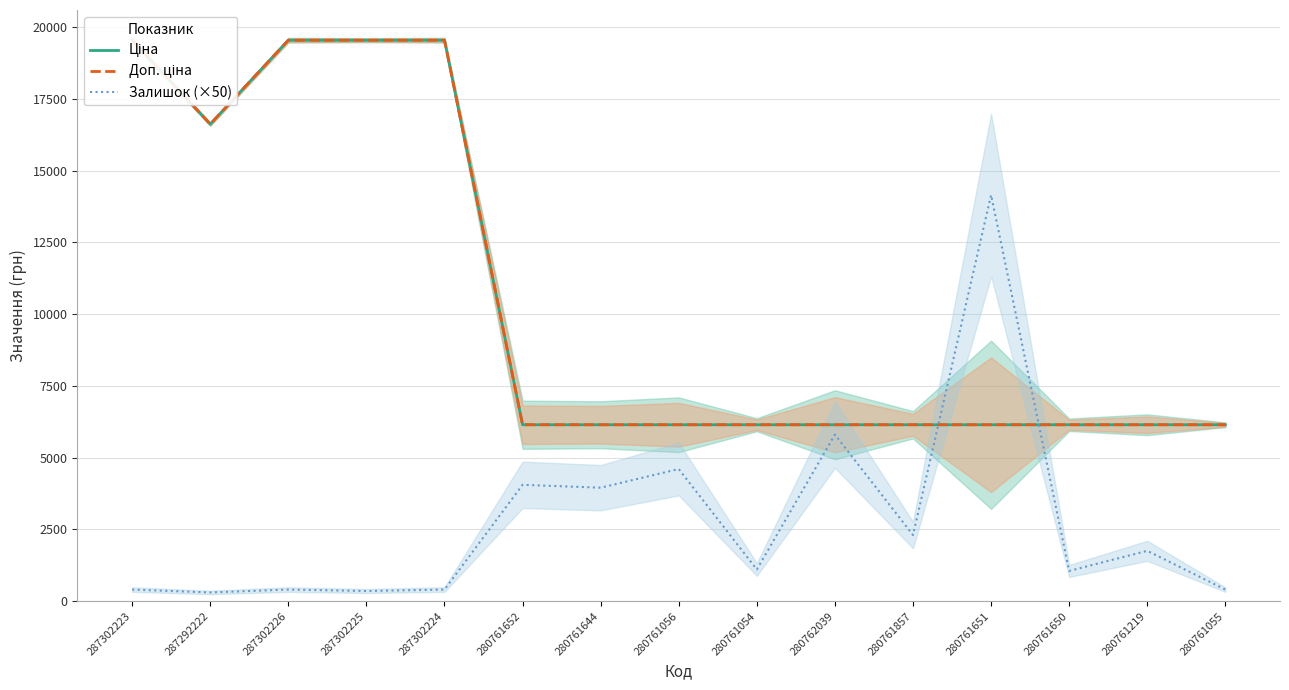

What position from the left is 280761644?

7